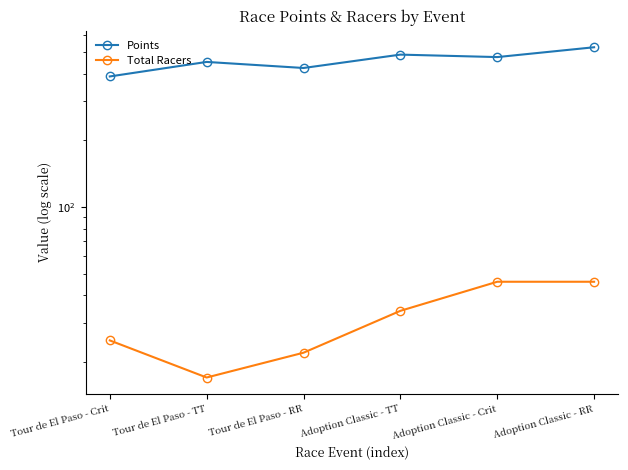

In Points, how many points are higher than both neighbors (excluding endpoints)?

2